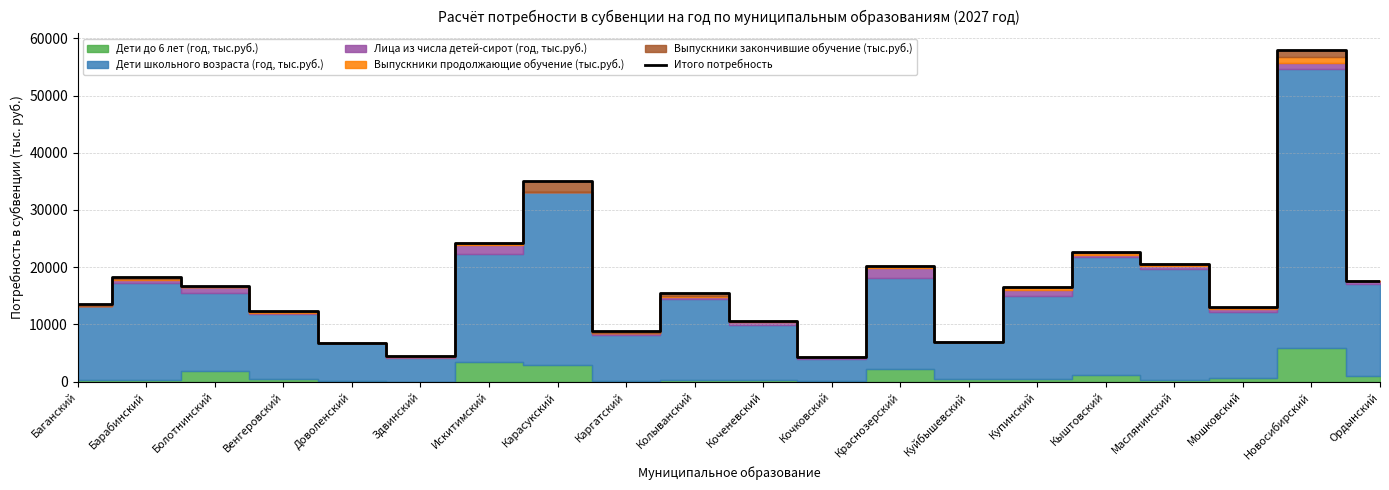

Reading left to right, what are all the values shown in this chart?

13603.3	18203.5	16717.6	12366.3	6782.3	4504.1	24174.3	35125.0	8783.5	15412.3	10529.7	4306.1	20256.0	6922.3	16610.0	22646.4	20638.1	13009.4	57995.4	17608.1